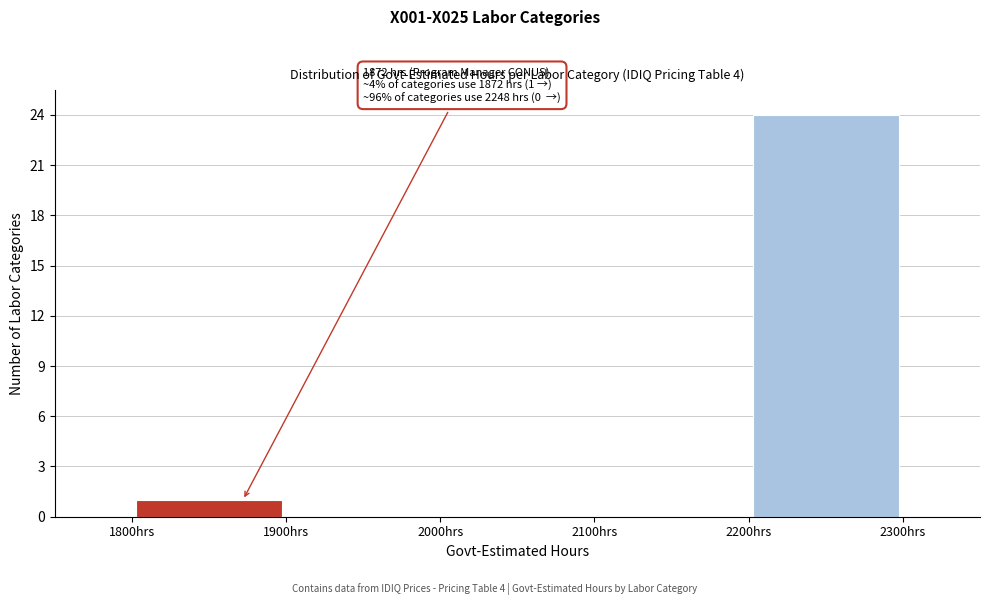

Over which range of the x-axis is the bar tallest?

2200 to 2300